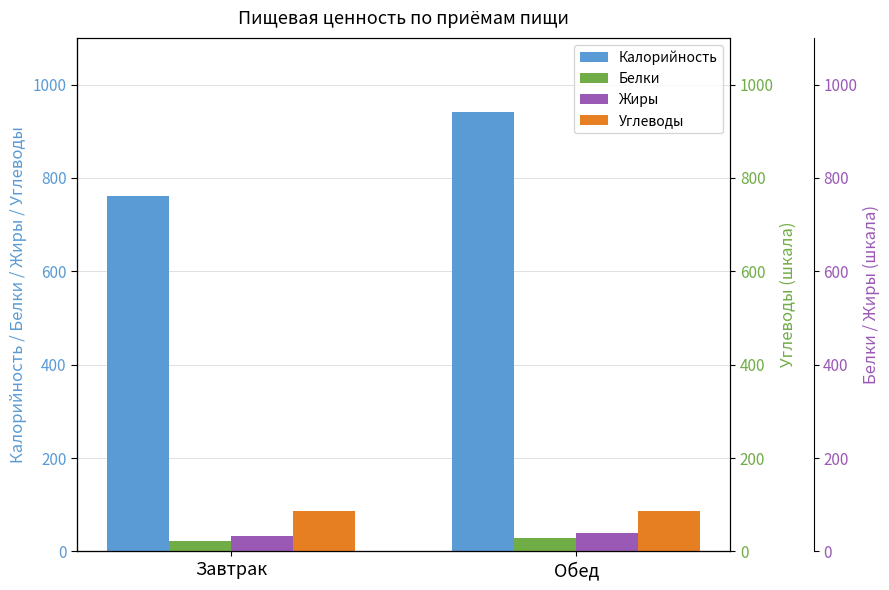

What is the difference between the highest and lowest values at Завтрак?

739.6